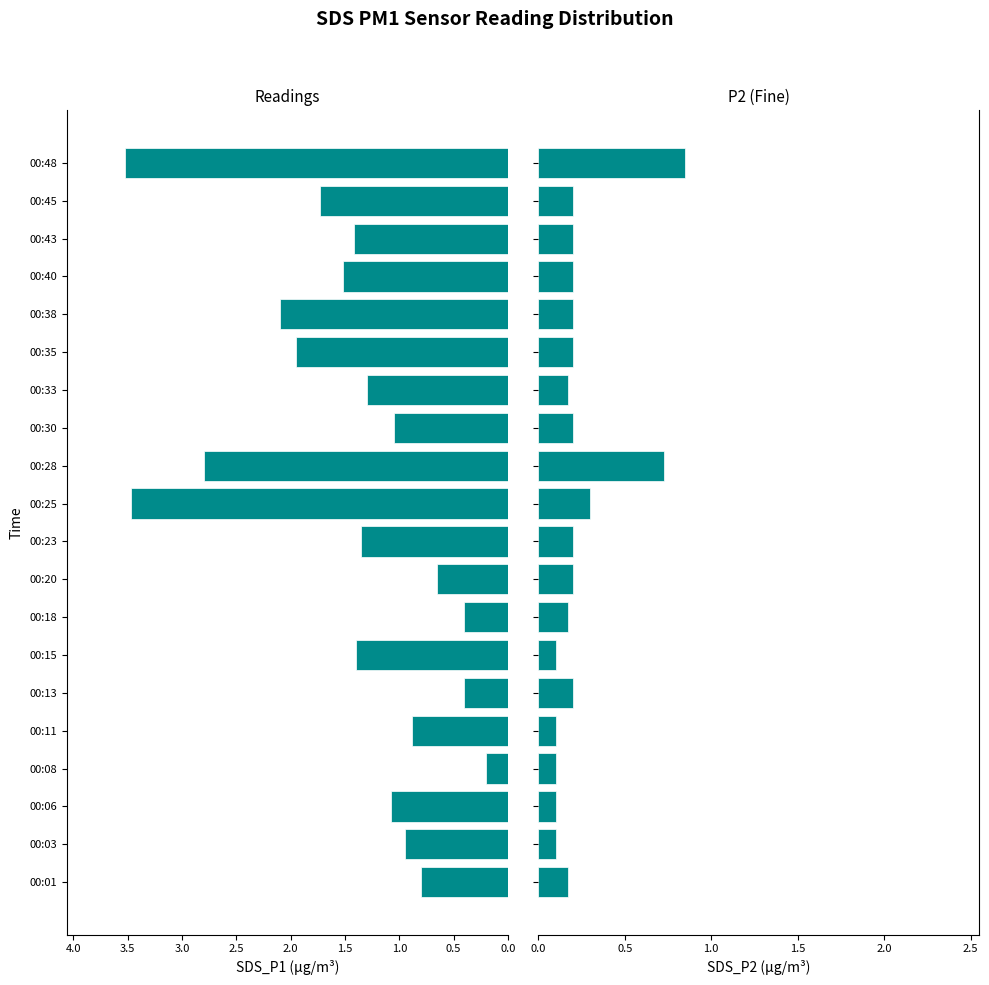

What is the difference between the maximum and minimum values in the SDS_P1 series?

3.3